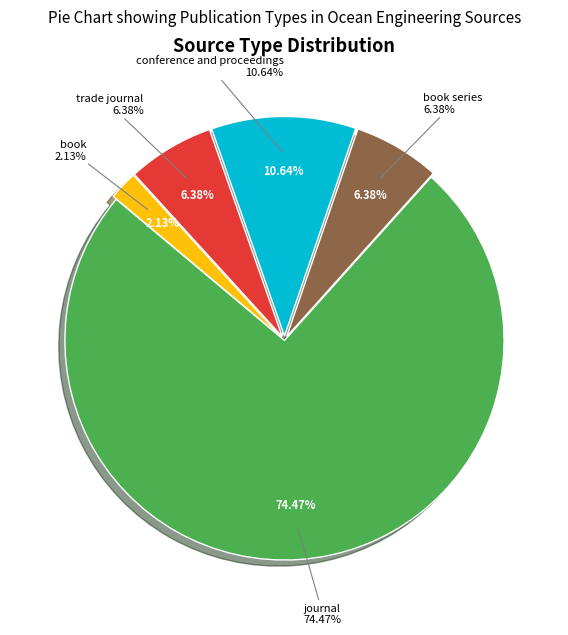

What is the largest slice in the pie chart?

journal